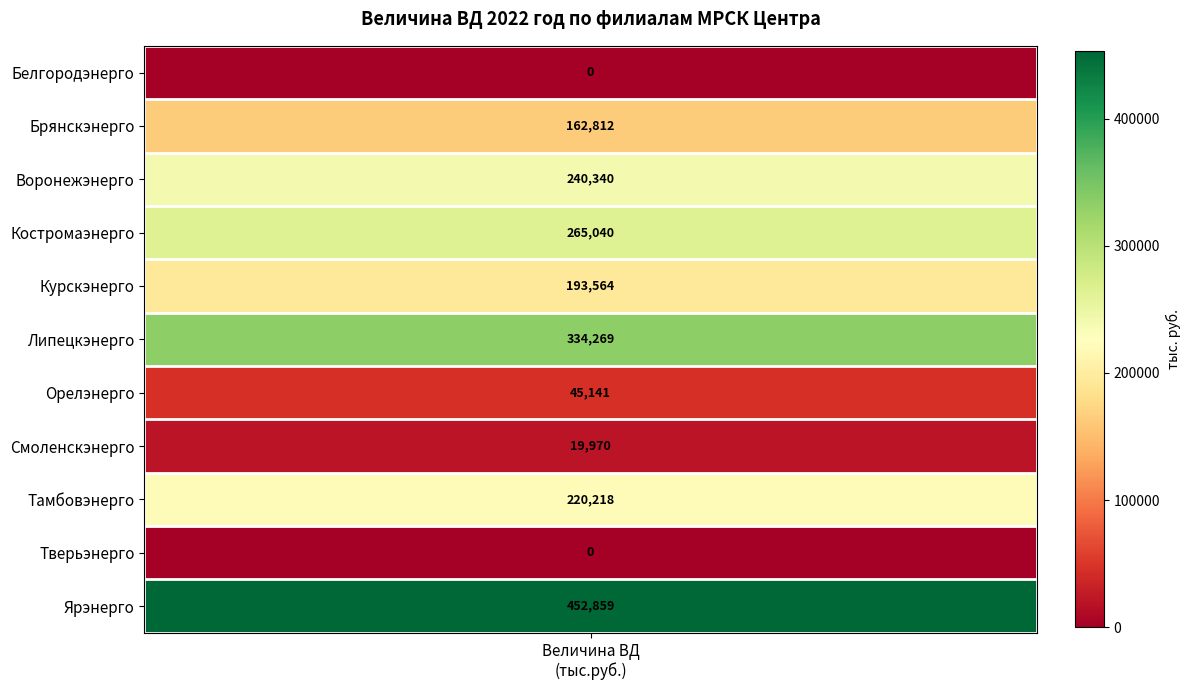

List the labels in order of value, smallest first.

Белгородэнерго, Тверьэнерго, Смоленскэнерго, Орелэнерго, Брянскэнерго, Курскэнерго, Тамбовэнерго, Воронежэнерго, Костромаэнерго, Липецкэнерго, Ярэнерго